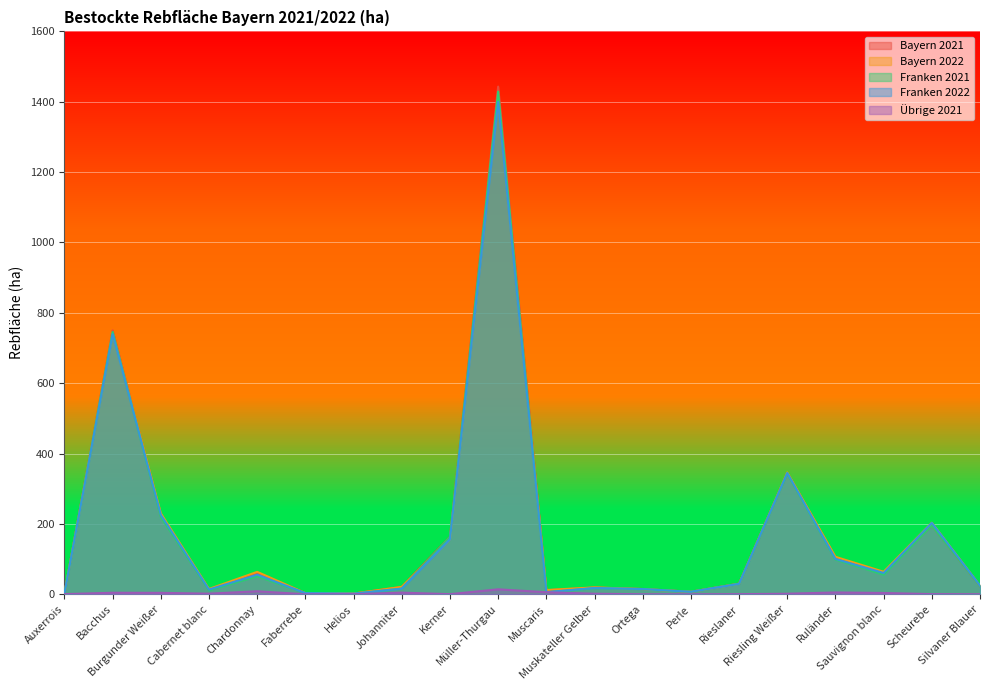

How many data points in Franken 2022 are above 29?

10